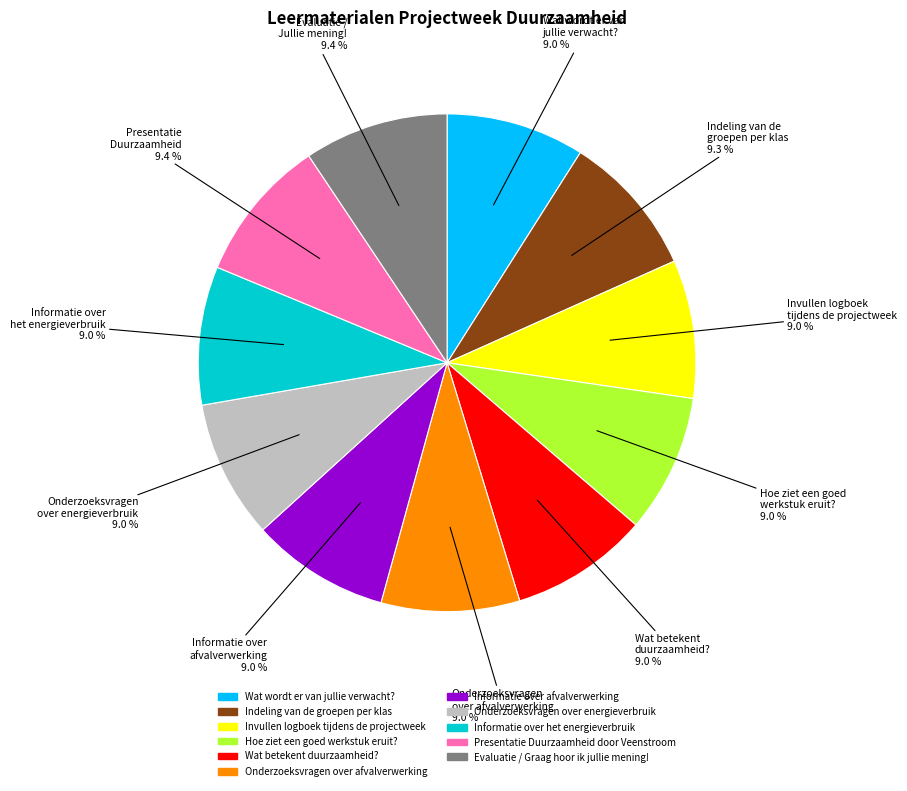

Approximately how many times larger is the value at Evaluatie / Graag hoor ik jullie mening! compared to Wat wordt er van jullie verwacht??

1.0